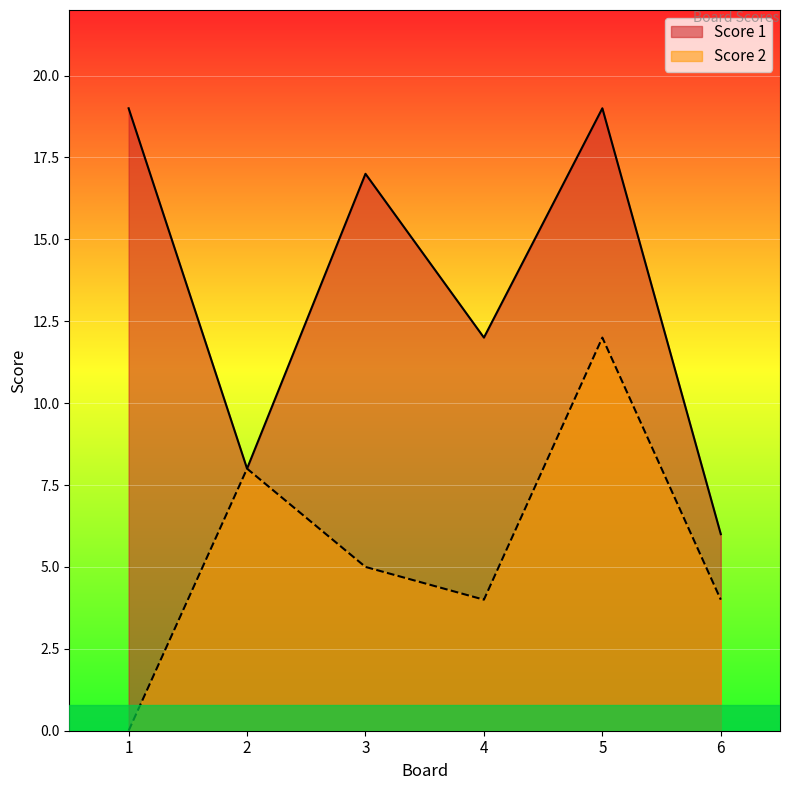

What is the value of the Score 1 point at the 4th from the left?

12